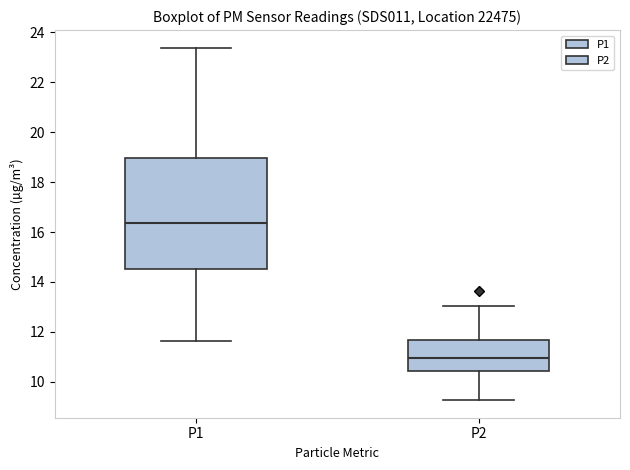

Where does the lower whisker of the box for P1 end on the y-axis? The values are not printed on the chart, so give them approximately, as read against the axis.

11.6